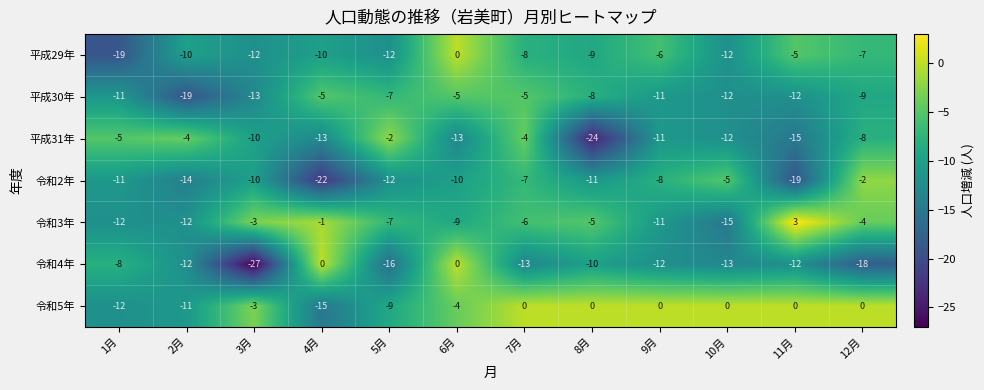

What is the spread (max minus min) of values at 5月?

14